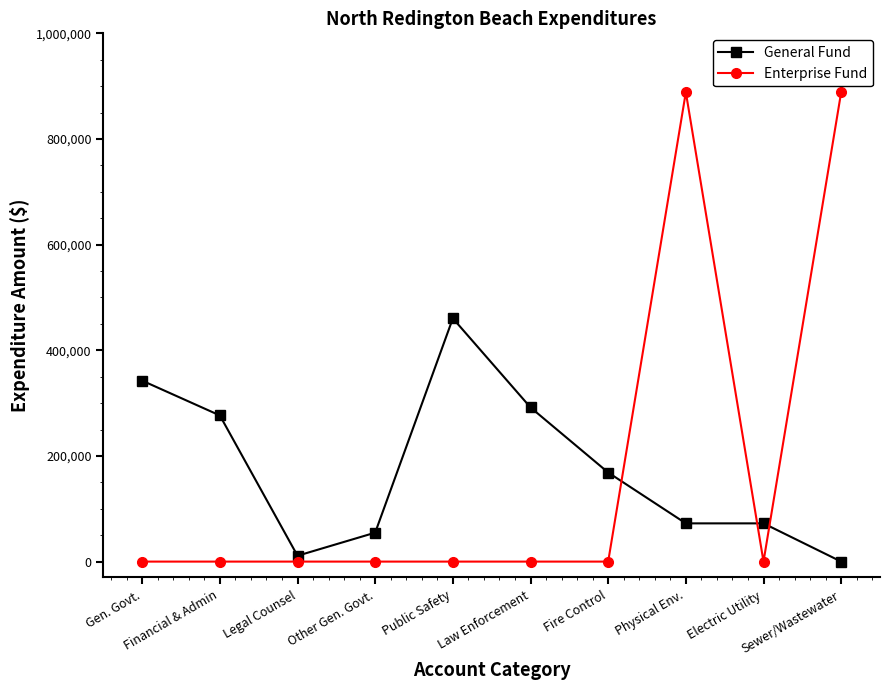

List the series in order of their peak value, highest first.

Enterprise Fund, General Fund